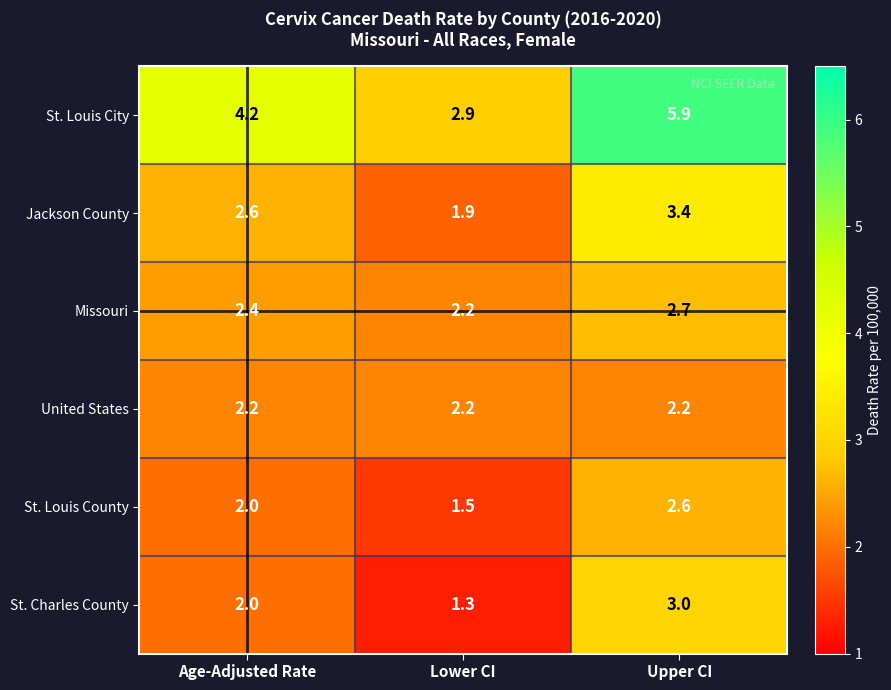

Rank the series by their maximum value, from lowest to highest.

United States, St. Louis County, Missouri, St. Charles County, Jackson County, St. Louis City